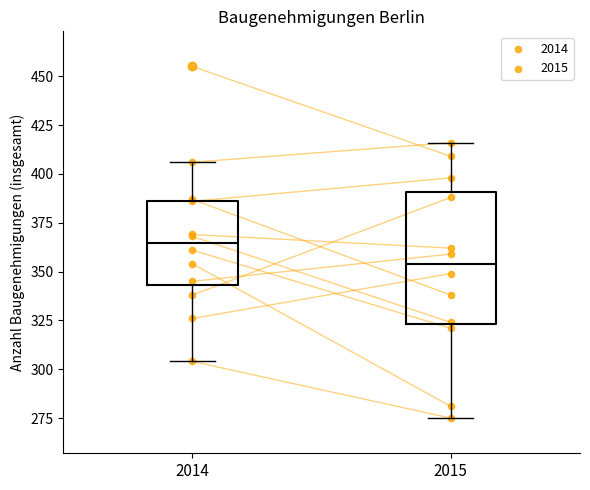

Which box is the tallest, from its lower edge to its upper edge?

2015